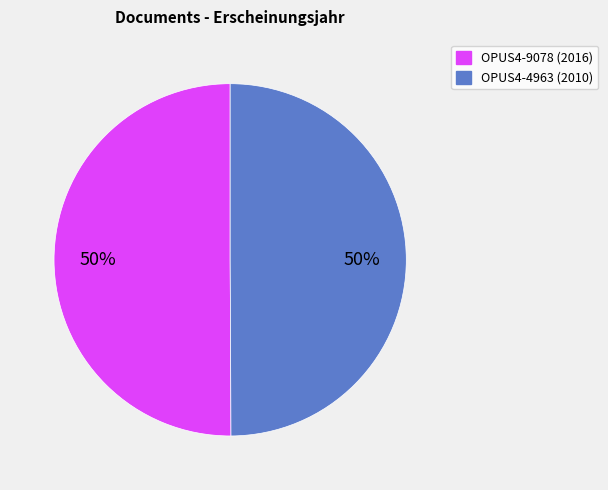

Do OPUS4-4963 and OPUS4-9078 together represent more than half of the pie?

Yes